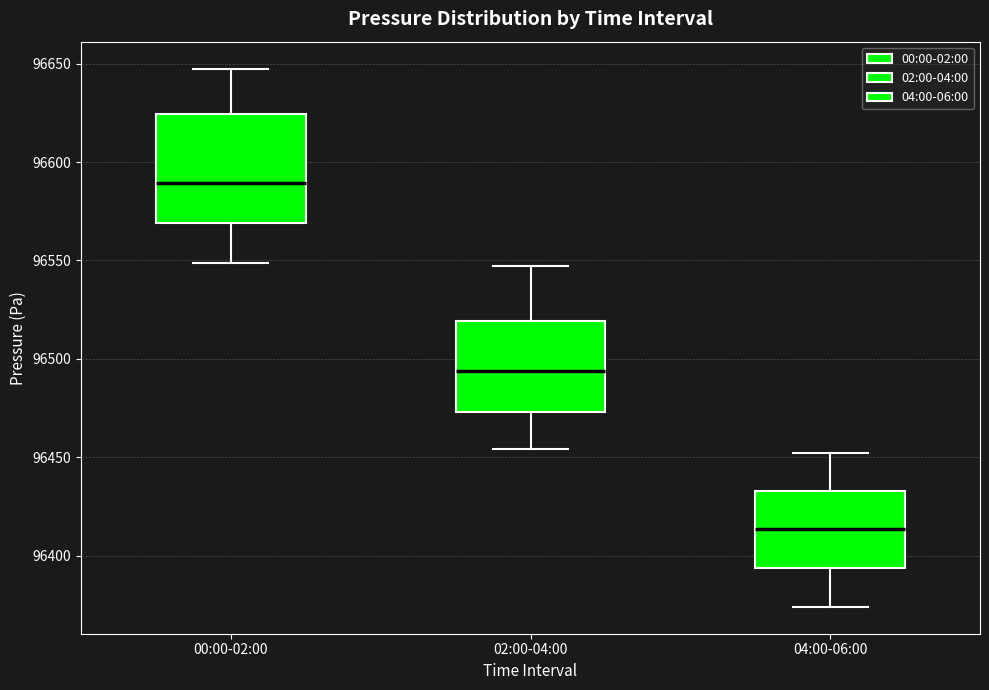

Which box is the tallest, from its lower edge to its upper edge?

00:00-02:00